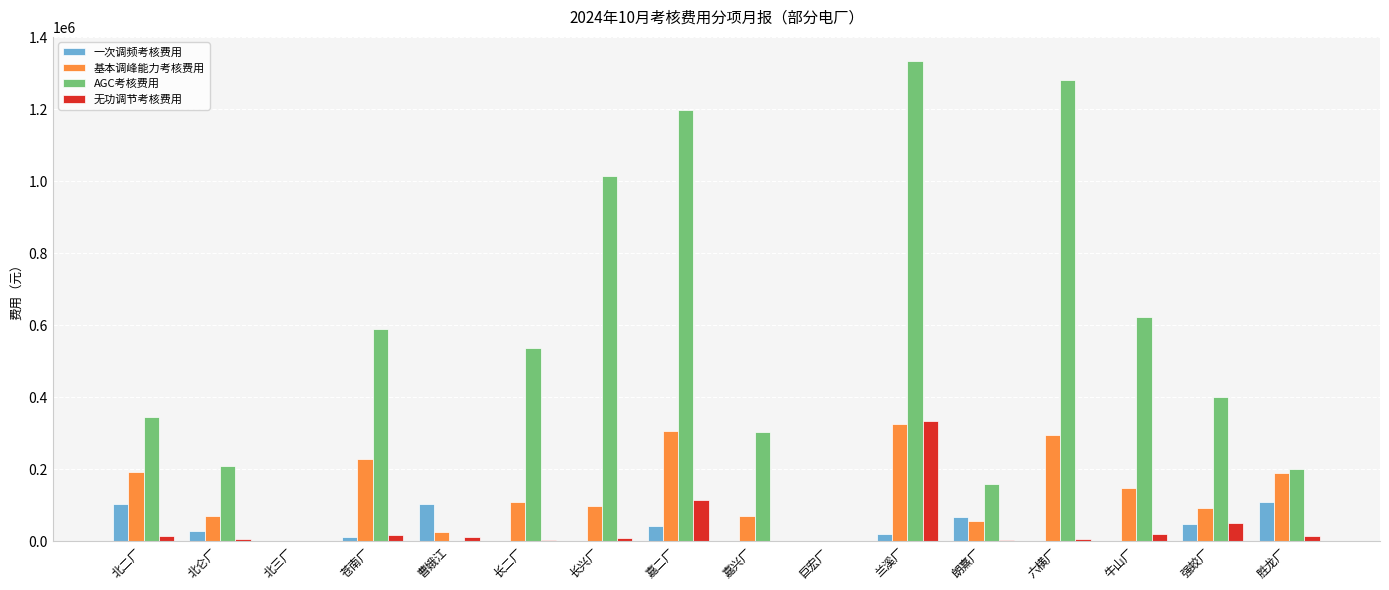

Is the value of AGC考核费用 at 六横厂 greater than the value of 无功调节考核费用 at 北仑厂?

Yes